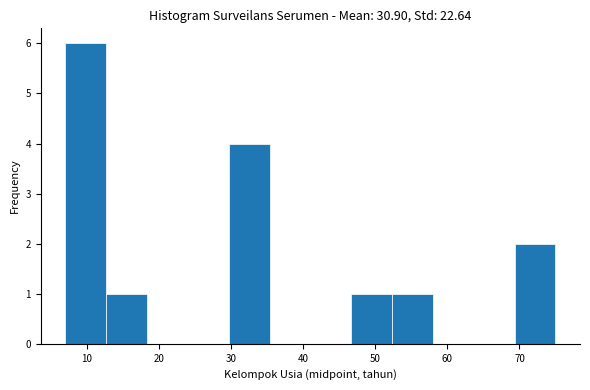

Reading left to right, transcribe this chart: for each bar, give the range it covers on the x-axis and its height. Neither the bar edges nor the heights are printed on the chart, so give them approximately, as read against the axes.

7 to 13: 6
13 to 18: 1
18 to 24: 0
24 to 30: 0
30 to 35: 4
35 to 41: 0
41 to 47: 0
47 to 52: 1
52 to 58: 1
58 to 64: 0
64 to 69: 0
69 to 75: 2